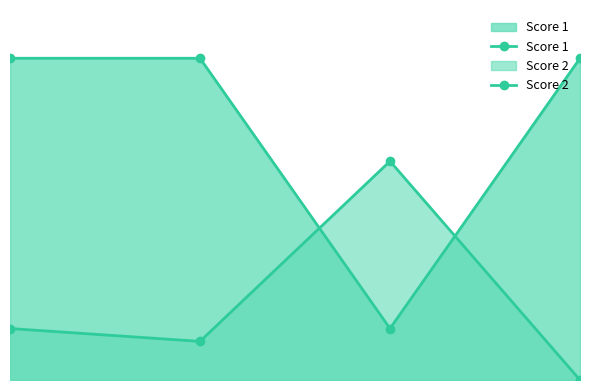

Which series has the largest total across all categories?

Score 1